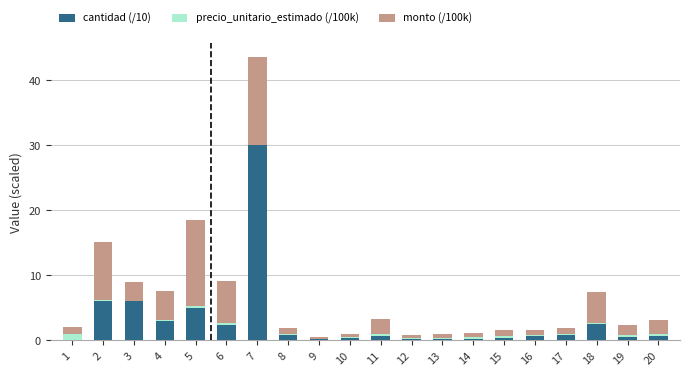

The value of cantidad (/10) at 3 is 4.0. True or false?

False